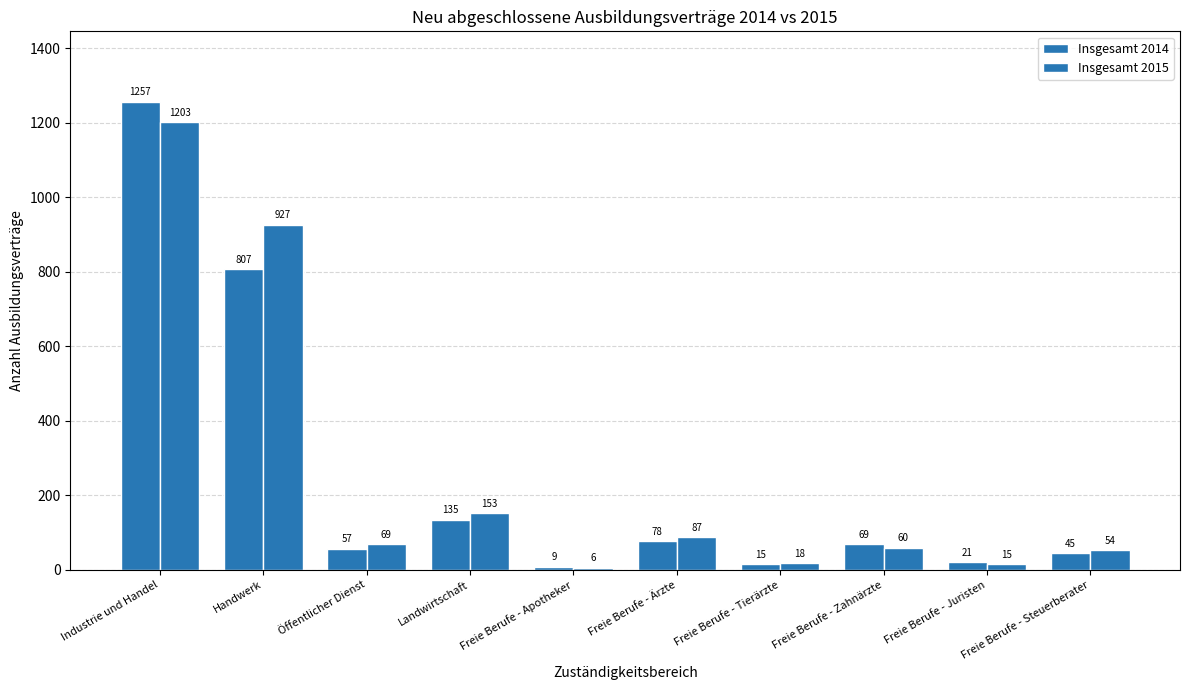

Which series has the widest spread of values?

Insgesamt 2014